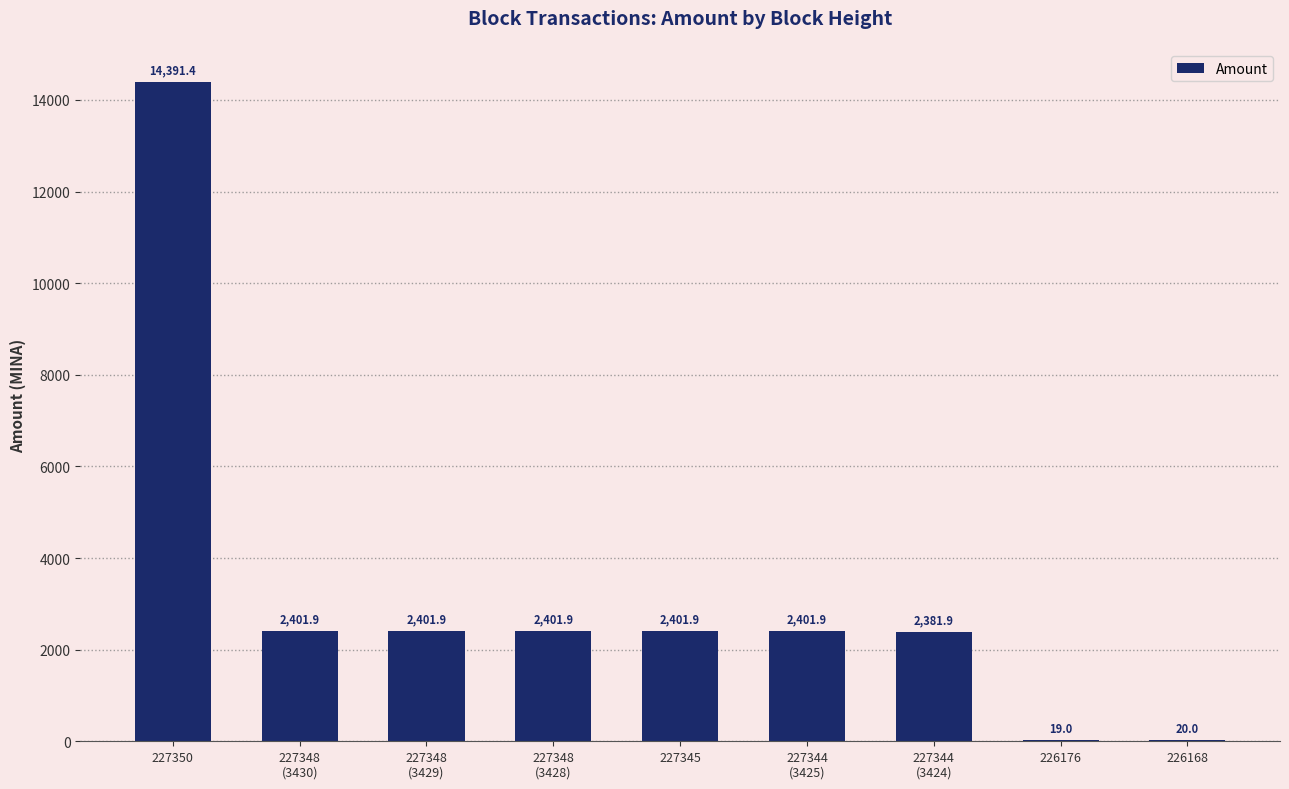

What is the change in value from 227344
(3425) to 226168?

-2381.9